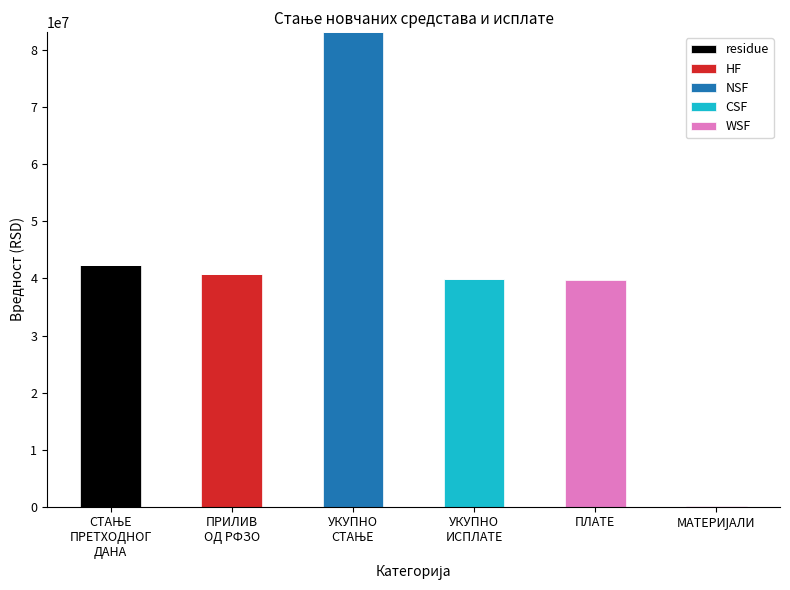

Is it true that NSF equals 0.0 at МАТЕРИЈАЛИ?

True